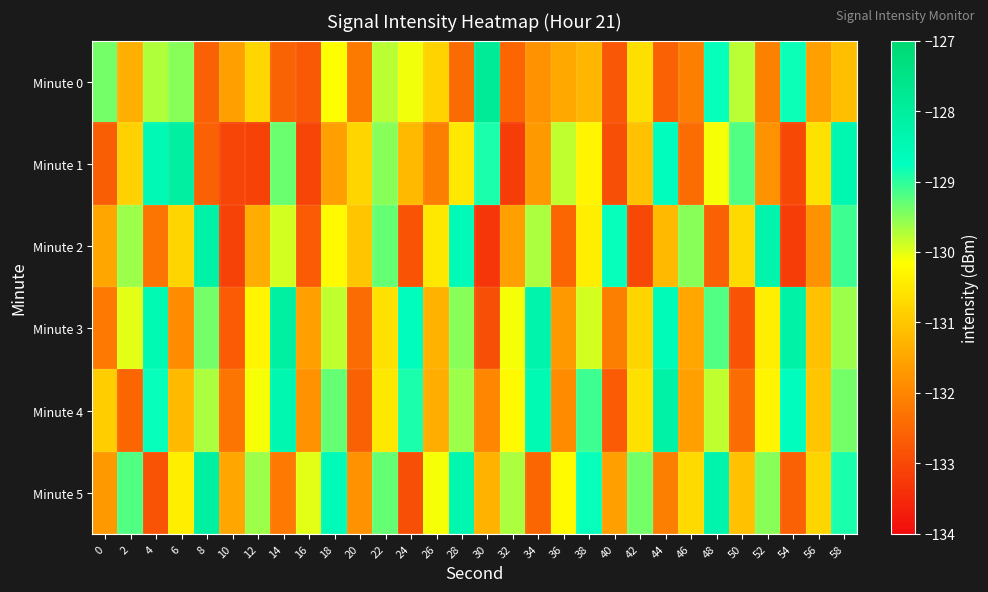

Reading left to right, list all the values displayed in this chart.

Minute 0: 0=-129.4	2=-131.4	4=-129.7	6=-129.5	8=-132.6	10=-131.6	12=-130.7	14=-132.6	16=-132.7	18=-130.2	20=-132.2	22=-129.8	24=-130.1	26=-130.8	28=-132.4	30=-127.9	32=-132.5	34=-131.8	36=-131.5	38=-131.3	40=-132.8	42=-130.6	44=-132.6	46=-132.1	48=-128.8	50=-129.8	52=-132.1	54=-128.8	56=-131.6	58=-131.1
Minute 1: 0=-132.6	2=-130.8	4=-128.5	6=-128.1	8=-132.6	10=-133.1	12=-133.1	14=-129.3	16=-133.0	18=-131.6	20=-130.8	22=-129.5	24=-131.2	26=-132.1	28=-130.5	30=-128.9	32=-133.2	34=-131.7	36=-129.8	38=-130.3	40=-132.9	42=-131.1	44=-128.7	46=-132.4	48=-130.1	50=-129.2	52=-131.8	54=-133.0	56=-130.6	58=-128.4
Minute 2: 0=-131.5	2=-129.6	4=-132.3	6=-130.8	8=-128.2	10=-133.1	12=-131.4	14=-129.9	16=-132.7	18=-130.2	20=-131.0	22=-129.3	24=-132.8	26=-130.5	28=-128.6	30=-133.3	32=-131.6	34=-129.7	36=-132.5	38=-130.4	40=-128.8	42=-133.0	44=-131.2	46=-129.5	48=-132.6	50=-130.7	52=-128.3	54=-133.2	56=-131.8	58=-129.1
Minute 3: 0=-132.2	2=-130.0	4=-128.5	6=-131.9	8=-129.4	10=-132.7	12=-130.3	14=-128.1	16=-131.6	18=-129.8	20=-132.4	22=-130.6	24=-128.7	26=-131.3	28=-129.5	30=-132.9	32=-130.1	34=-128.3	36=-131.7	38=-129.9	40=-132.1	42=-130.8	44=-128.6	46=-131.5	48=-129.2	50=-132.8	52=-130.4	54=-128.2	56=-131.1	58=-129.6
Minute 4: 0=-130.9	2=-132.5	4=-128.8	6=-131.2	8=-129.7	10=-132.3	12=-130.1	14=-128.4	16=-131.8	18=-129.3	20=-132.6	22=-130.5	24=-128.9	26=-131.4	28=-129.6	30=-132.0	32=-130.2	34=-128.5	36=-131.9	38=-129.1	40=-132.7	42=-130.6	44=-128.2	46=-131.6	48=-129.8	50=-132.4	52=-130.3	54=-128.7	56=-131.0	58=-129.4
Minute 5: 0=-131.7	2=-129.2	4=-132.8	6=-130.4	8=-128.1	10=-131.5	12=-129.6	14=-132.2	16=-130.0	18=-128.6	20=-131.8	22=-129.3	24=-132.9	26=-130.1	28=-128.4	30=-131.3	32=-129.7	34=-132.5	36=-130.2	38=-128.8	40=-131.6	42=-129.4	44=-132.1	46=-130.7	48=-128.3	50=-131.1	52=-129.5	54=-132.6	56=-130.8	58=-128.9